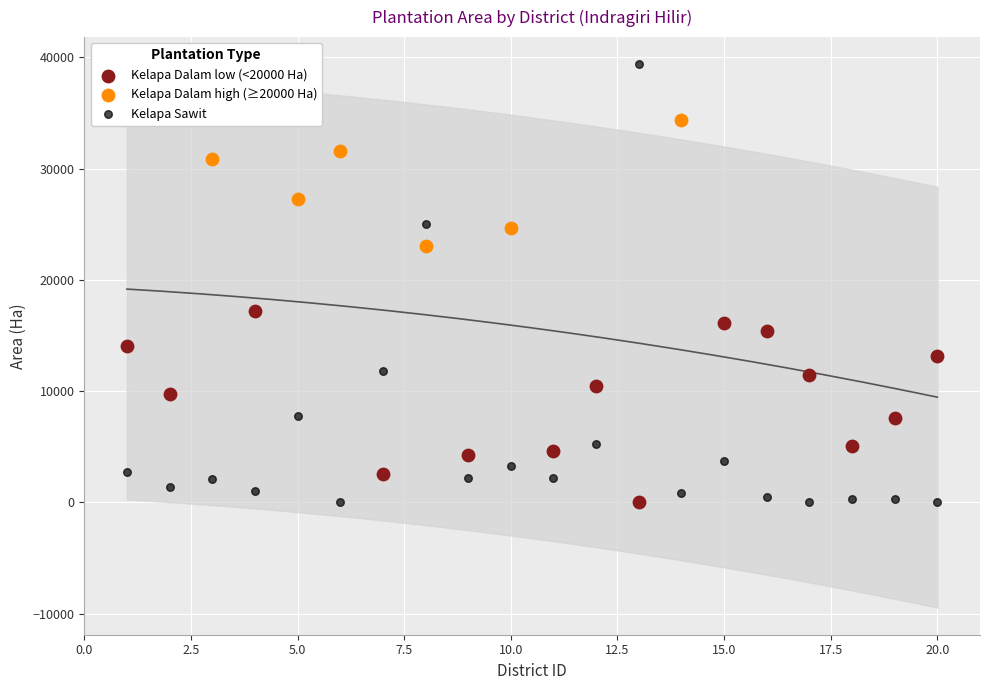

Which series reaches the maximum Y coordinate?

Kelapa Sawit